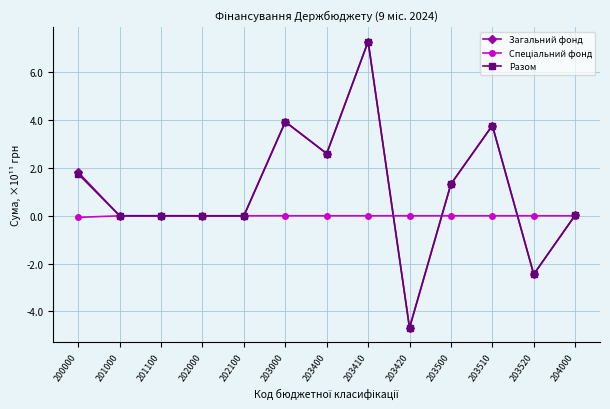

What is the average value of the Загальний фонд series?

1.0